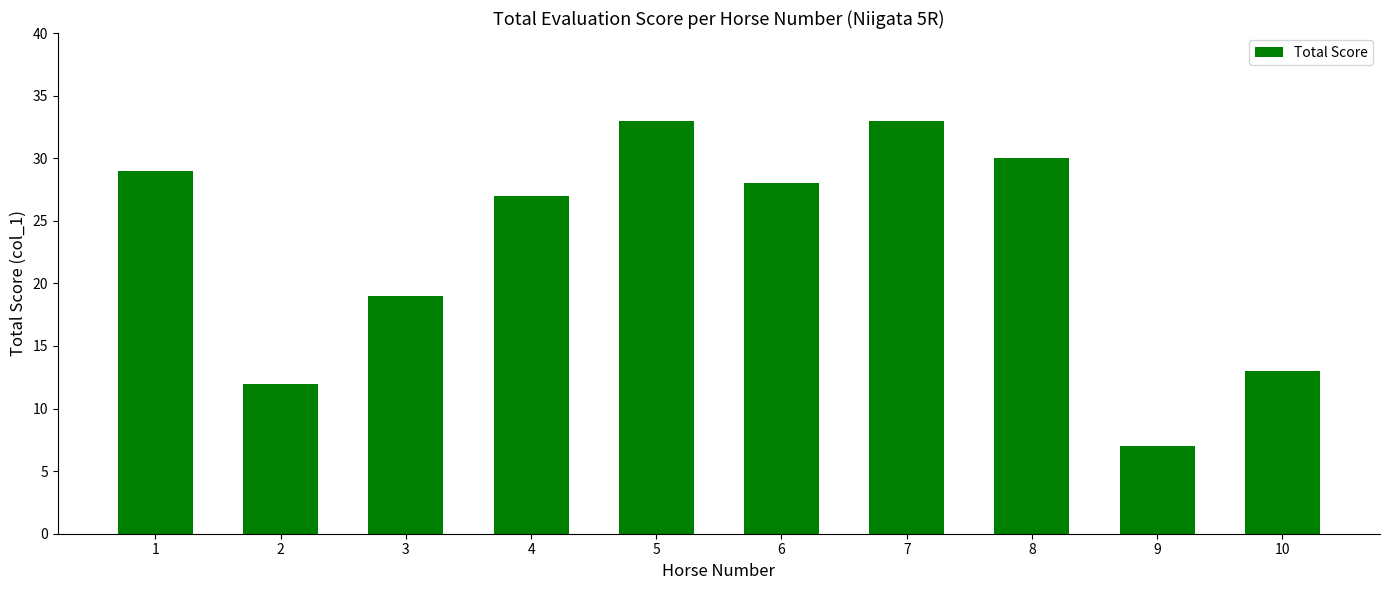

Reading left to right, what are all the values shown in this chart?

1=29	2=12	3=19	4=27	5=33	6=28	7=33	8=30	9=7	10=13